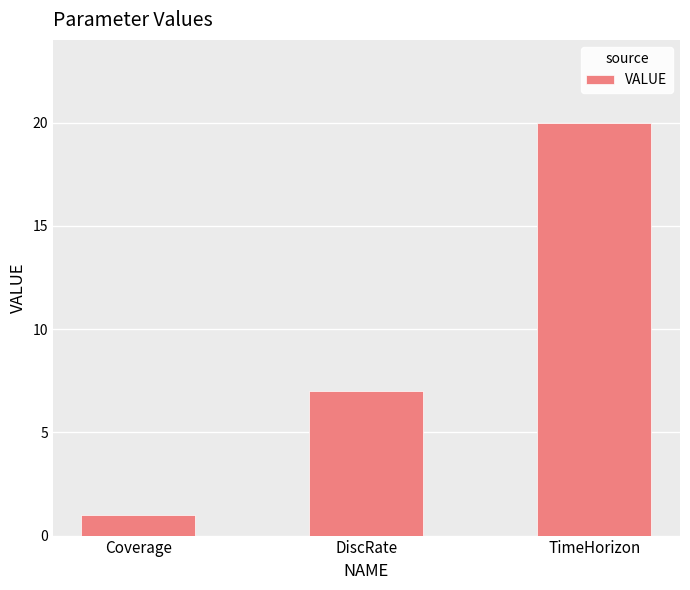

Are the bars grouped side by side (vs. stacked)?

No